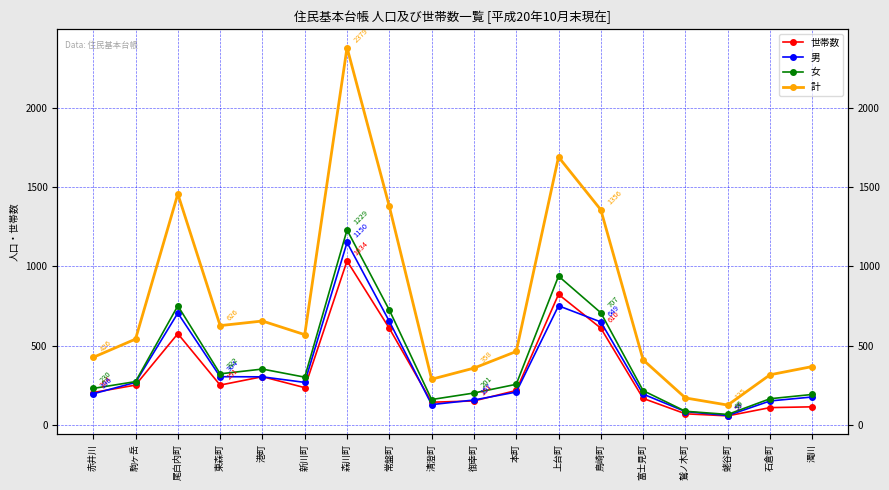

Is the value of 世帯数 at 尾白内町 greater than the value of 男 at 森川町?

No